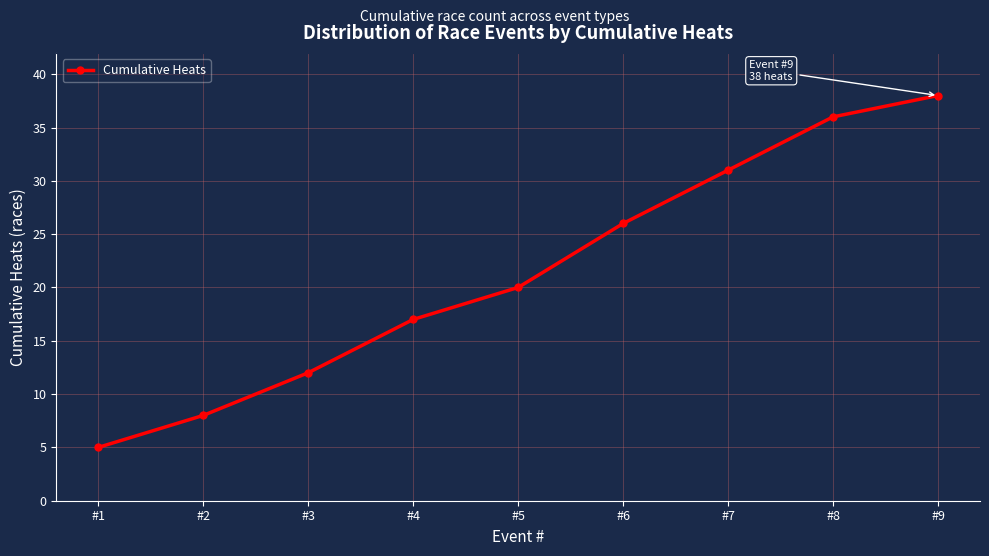

True or false: there are more than 0 points higher than both neighbors.

False